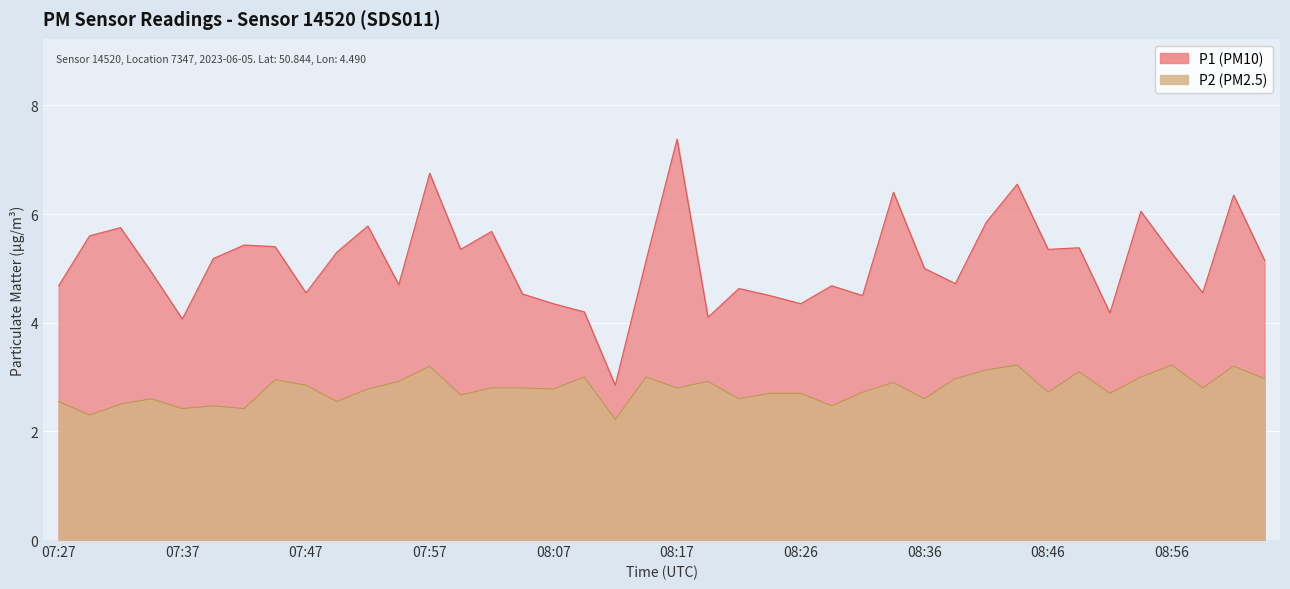

Reading left to right, what are all the values shown in this chart?

P1: 07:27=4.7	07:30=5.6	07:32=5.8	07:35=4.9	07:37=4.1	07:40=5.2	07:42=5.4	07:45=5.4	07:47=4.5	07:50=5.3	07:52=5.8	07:54=4.7	07:57=6.8	07:59=5.3	08:02=5.7	08:04=4.5	08:07=4.3	08:09=4.2	08:12=2.9	08:14=5.2	08:17=7.4	08:19=4.1	08:21=4.6	08:24=4.5	08:26=4.3	08:29=4.7	08:31=4.5	08:34=6.4	08:36=5.0	08:39=4.7	08:41=5.8	08:44=6.5	08:46=5.3	08:49=5.4	08:51=4.2	08:54=6.0	08:56=5.3	08:59=4.5	09:01=6.3	09:04=5.2
P2: 07:27=2.5	07:30=2.3	07:32=2.5	07:35=2.6	07:37=2.4	07:40=2.5	07:42=2.4	07:45=3.0	07:47=2.9	07:50=2.5	07:52=2.8	07:54=2.9	07:57=3.2	07:59=2.7	08:02=2.8	08:04=2.8	08:07=2.8	08:09=3.0	08:12=2.2	08:14=3.0	08:17=2.8	08:19=2.9	08:21=2.6	08:24=2.7	08:26=2.7	08:29=2.5	08:31=2.7	08:34=2.9	08:36=2.6	08:39=3.0	08:41=3.1	08:44=3.2	08:46=2.7	08:49=3.1	08:51=2.7	08:54=3.0	08:56=3.2	08:59=2.8	09:01=3.2	09:04=3.0